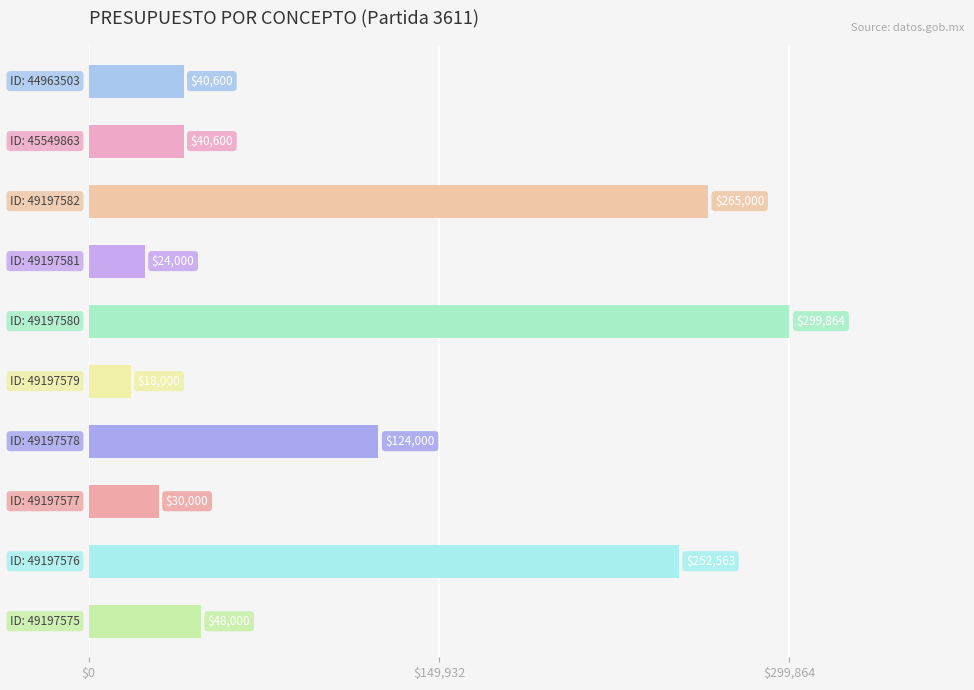

What is the minimum value shown in the chart?

18000